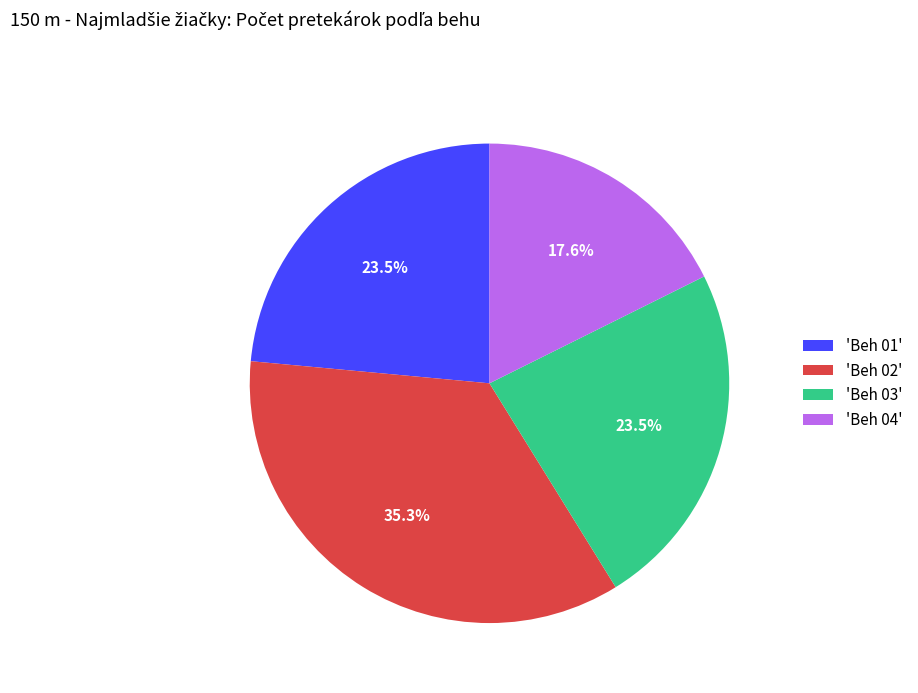

Do 'Beh 04' and 'Beh 01' together represent more than half of the pie?

No